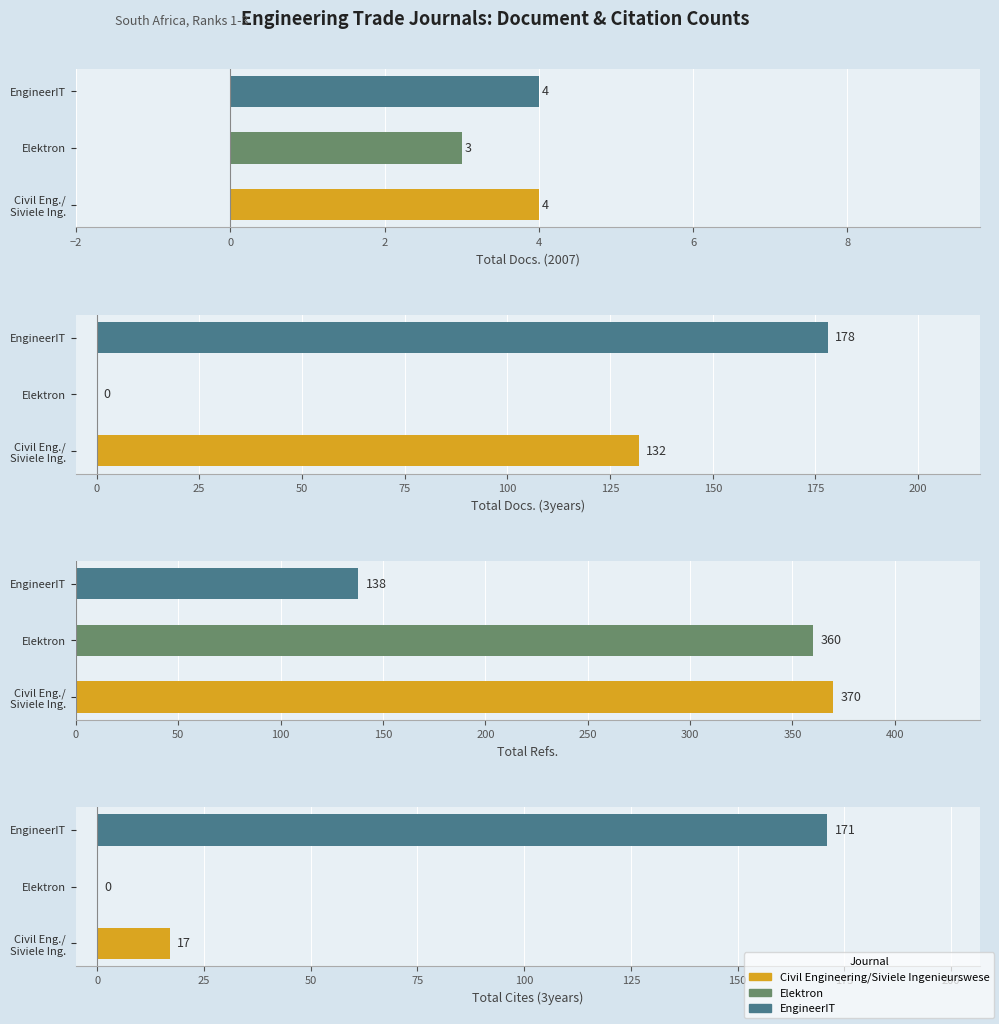

What is the spread (max minus min) of values at Elektron?

360